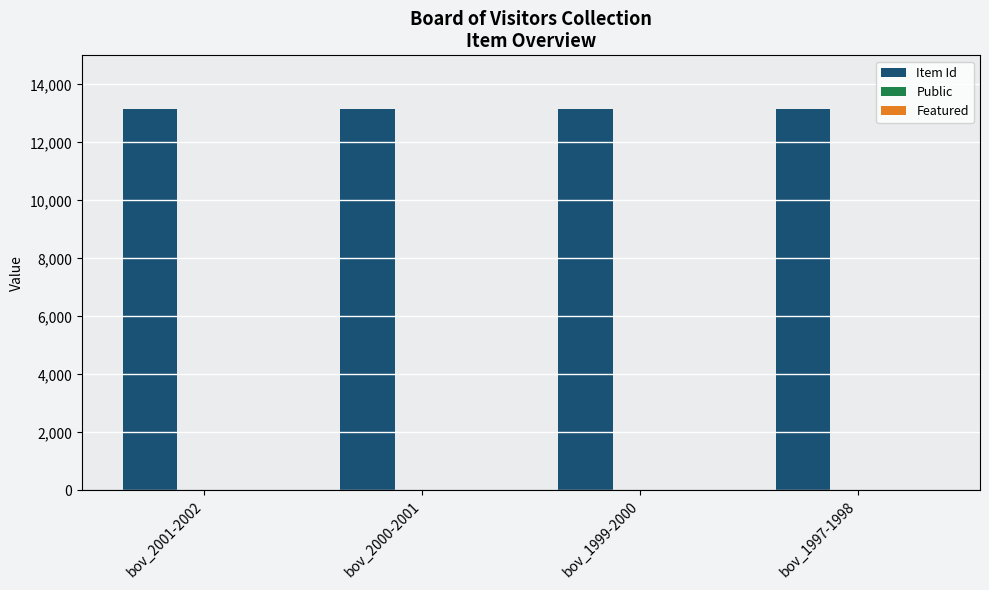

What is the highest value of the Item Id series?

13150